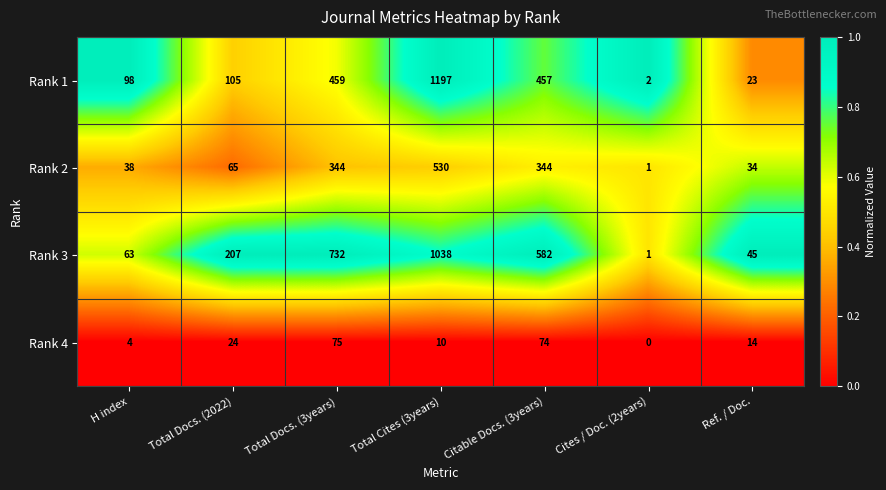

List the series in order of their peak value, lowest first.

Rank 4, Rank 2, Rank 3, Rank 1